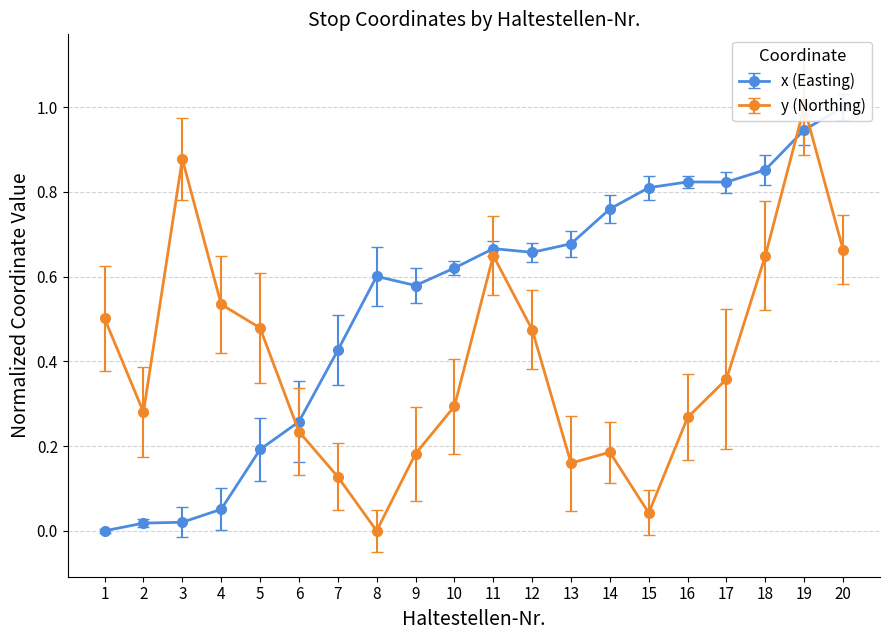

At which category does the chart reach its minimum across all series?

1